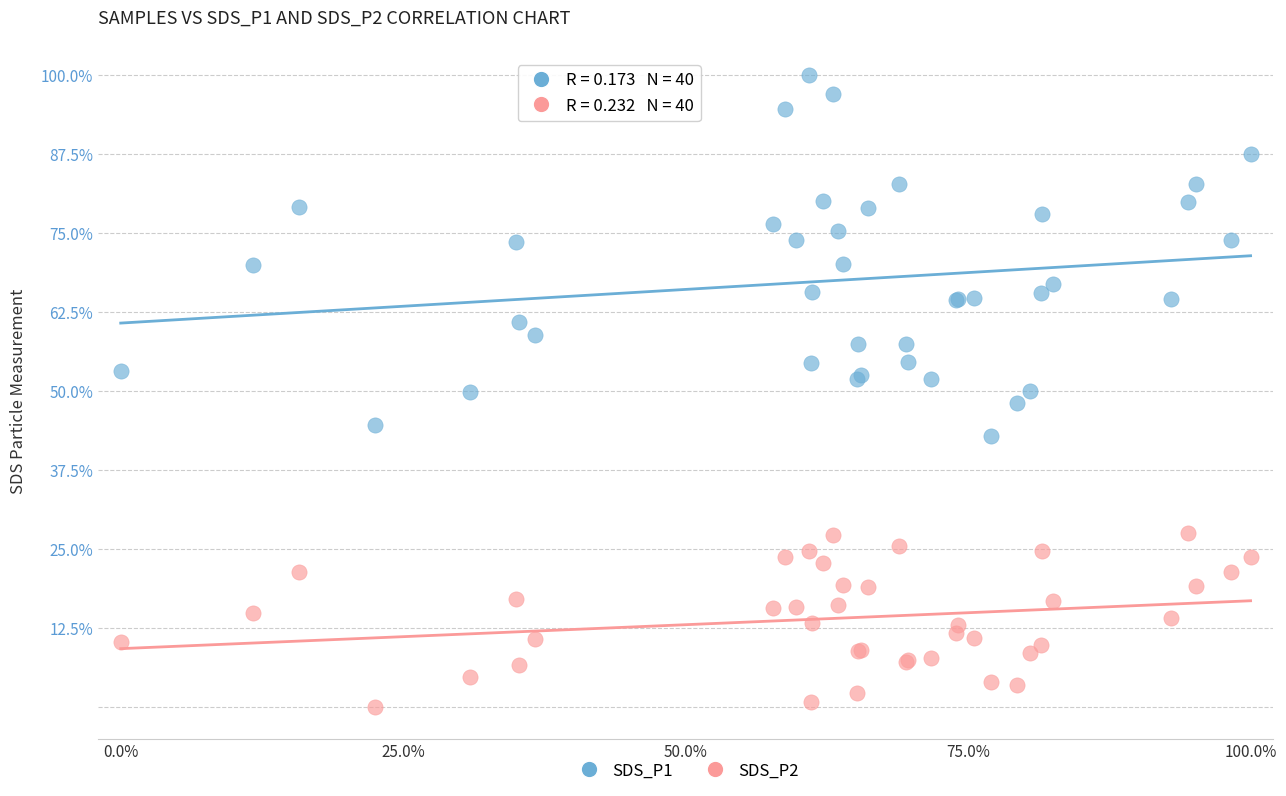

Which series contains the highest Y value?

SDS_P1